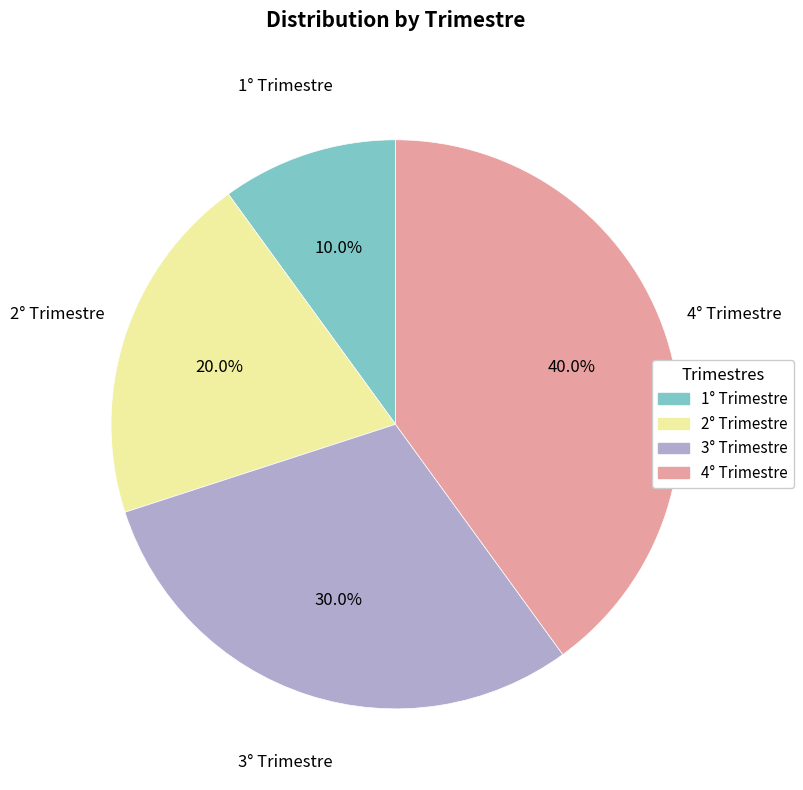

How many slices are in this pie chart?

4